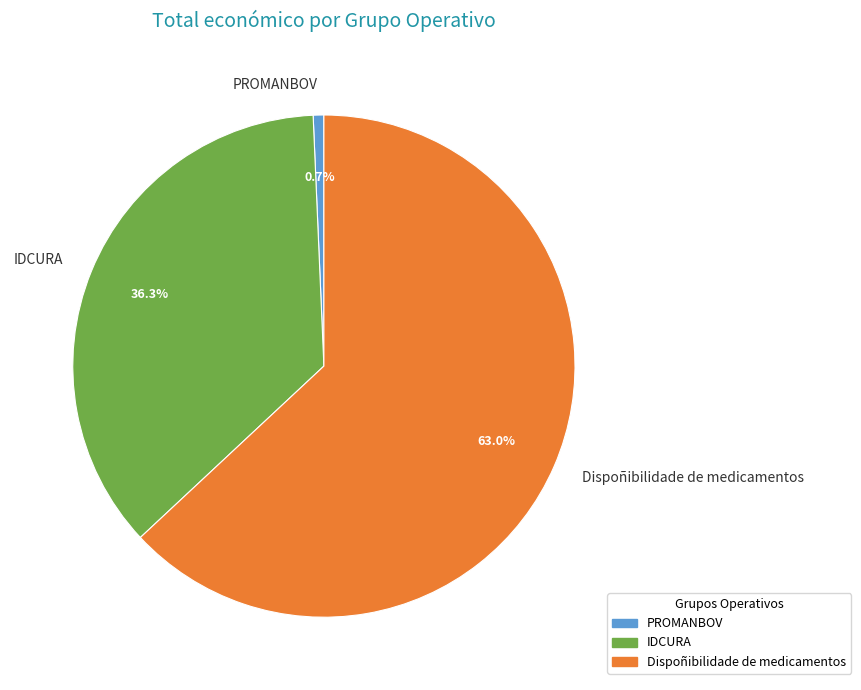

The Dispoñibilidade de medicamentos slice represents 72% of the pie. True or false?

False